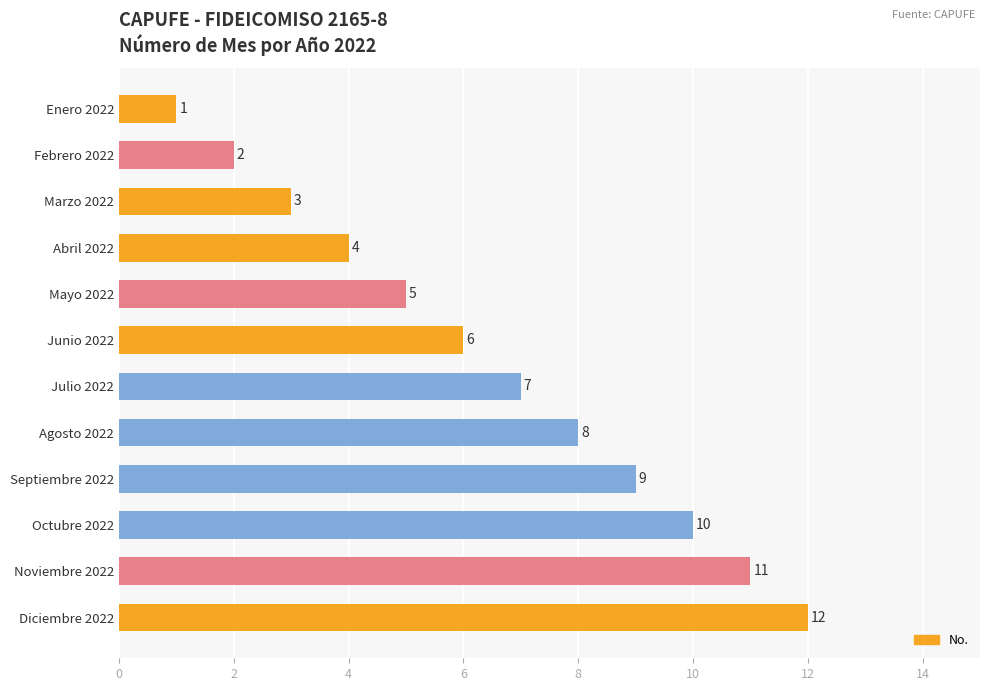

Rank the categories by value from highest to lowest.

Diciembre 2022, Noviembre 2022, Octubre 2022, Septiembre 2022, Agosto 2022, Julio 2022, Junio 2022, Mayo 2022, Abril 2022, Marzo 2022, Febrero 2022, Enero 2022